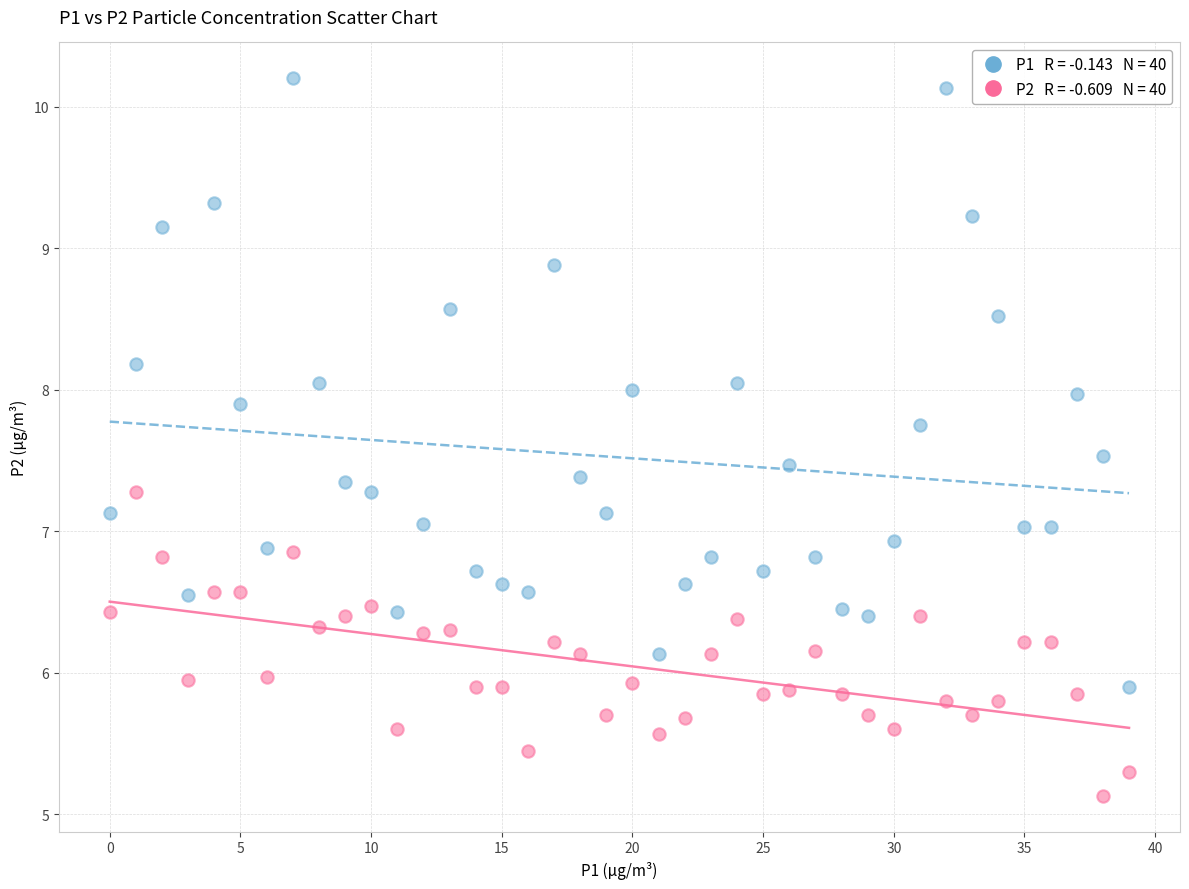

Across all data points, what is the range of Y values (max minus min)?

5.1